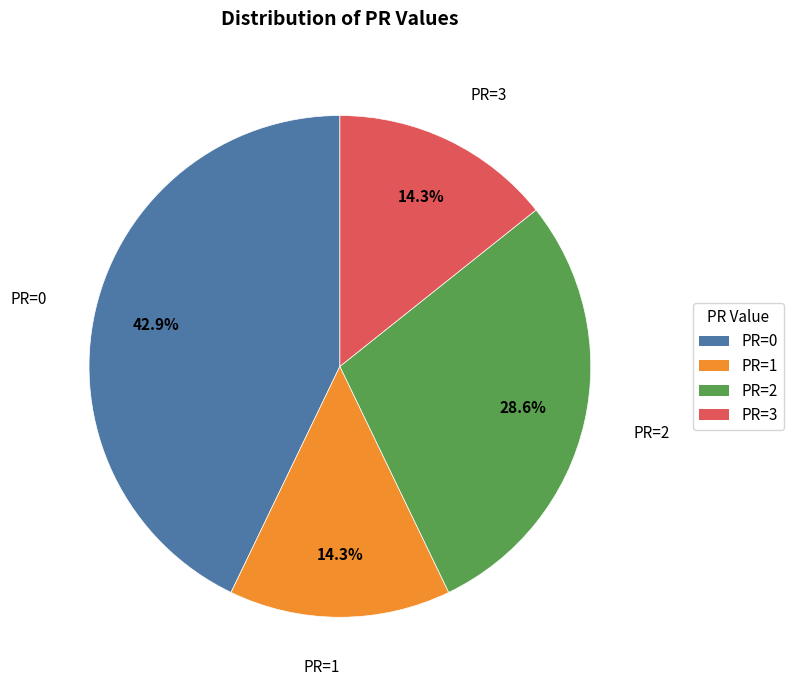

What is the largest slice in the pie chart?

PR=0